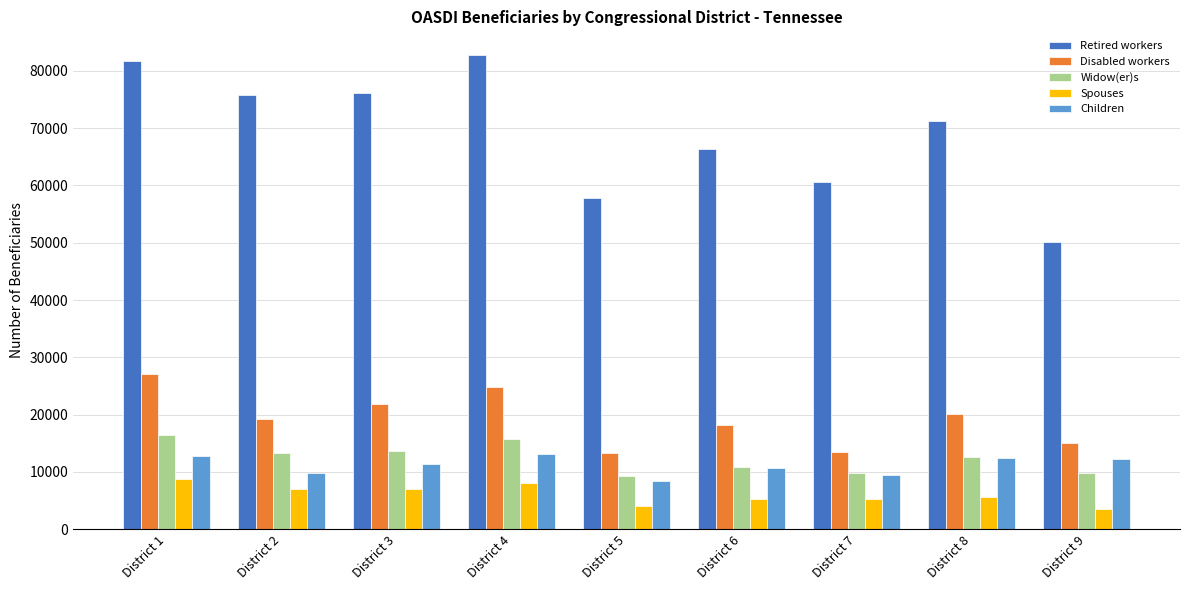

What is the highest value of the Spouses series?

8782